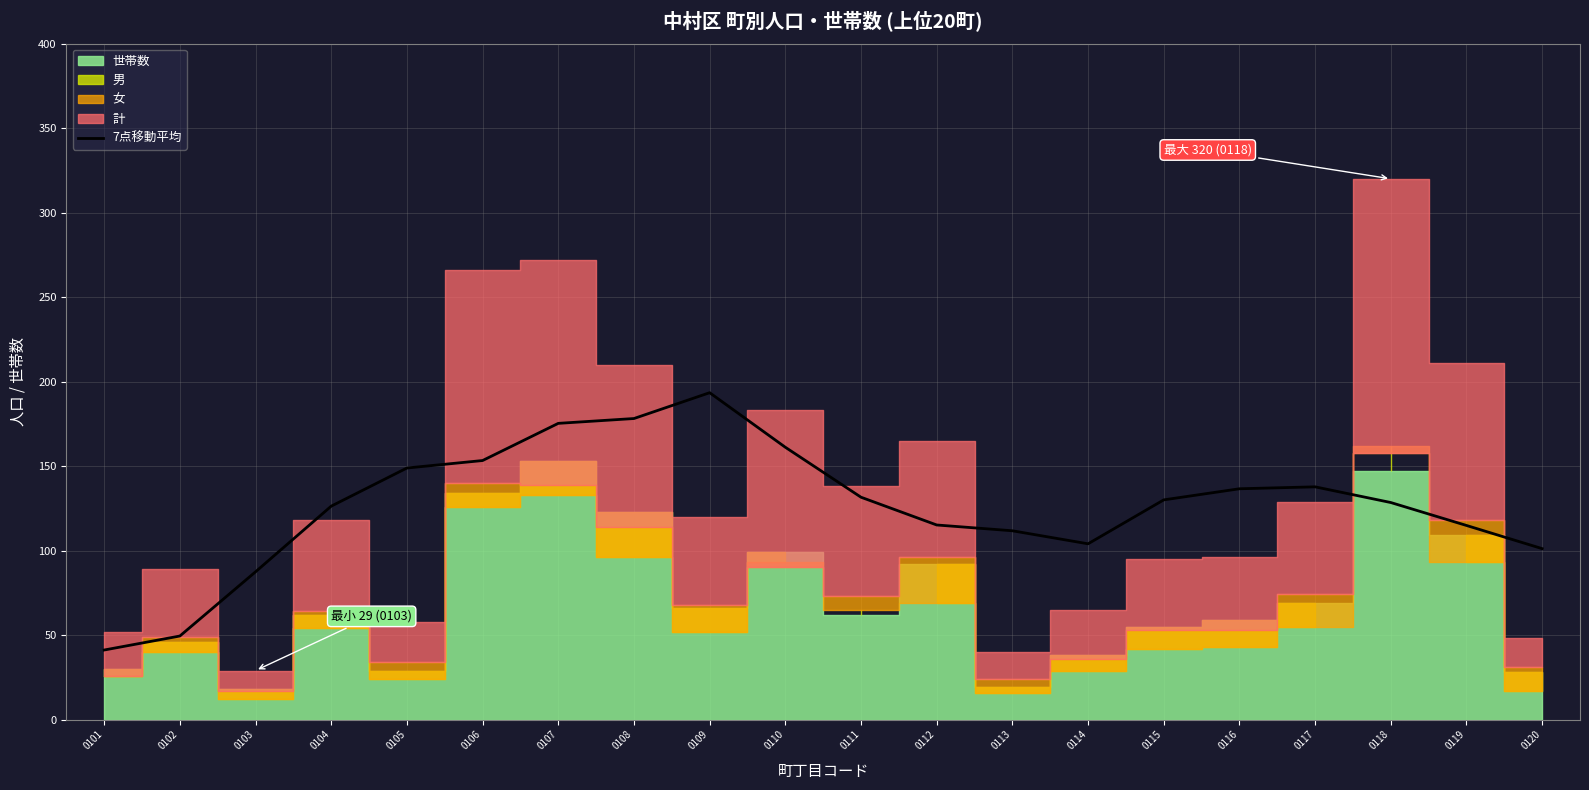

Is it true that the value at 0119 is 190.5?

False